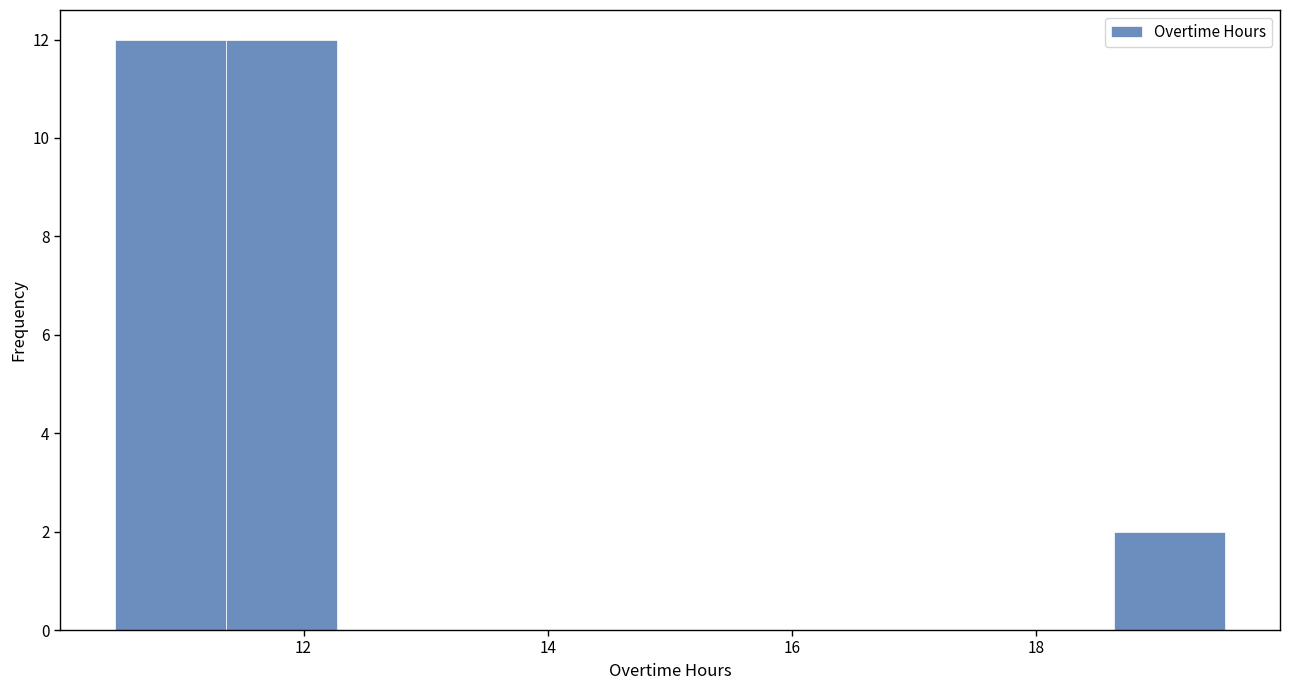

Reading left to right, transcribe this chart: for each bar, give the range it covers on the x-axis and its height. Neither the bar edges nor the heights are printed on the chart, so give them approximately, as read against the axes.

10.4 to 11.4: 12
11.4 to 12.2: 12
12.2 to 13.2: 0
13.2 to 14.0: 0
14.0 to 15.0: 0
15.0 to 16.0: 0
16.0 to 16.8: 0
16.8 to 17.8: 0
17.8 to 18.6: 0
18.6 to 19.6: 2